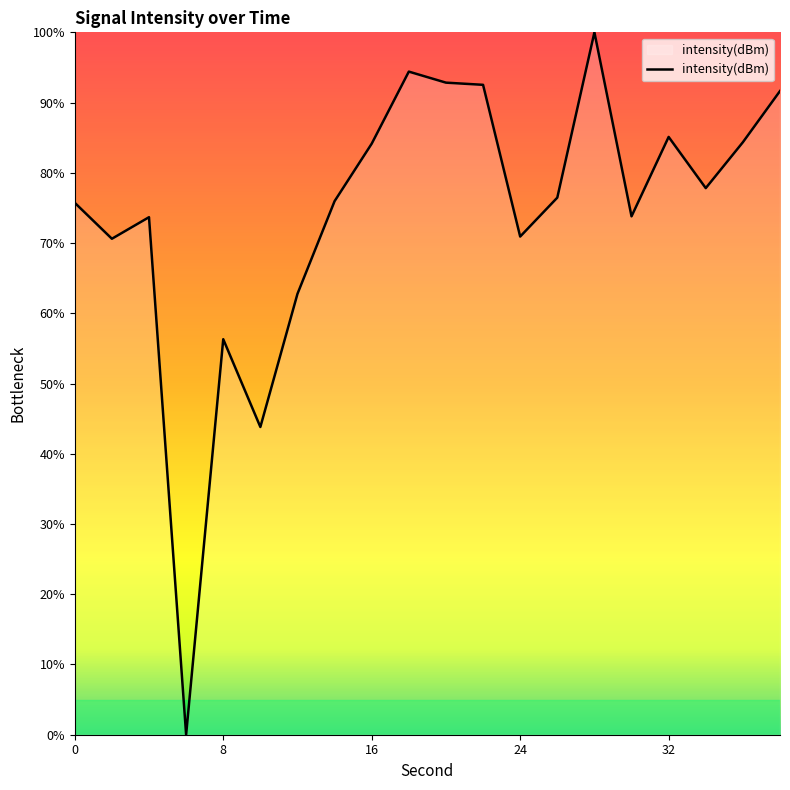

What is the maximum value shown in the chart?

100.0